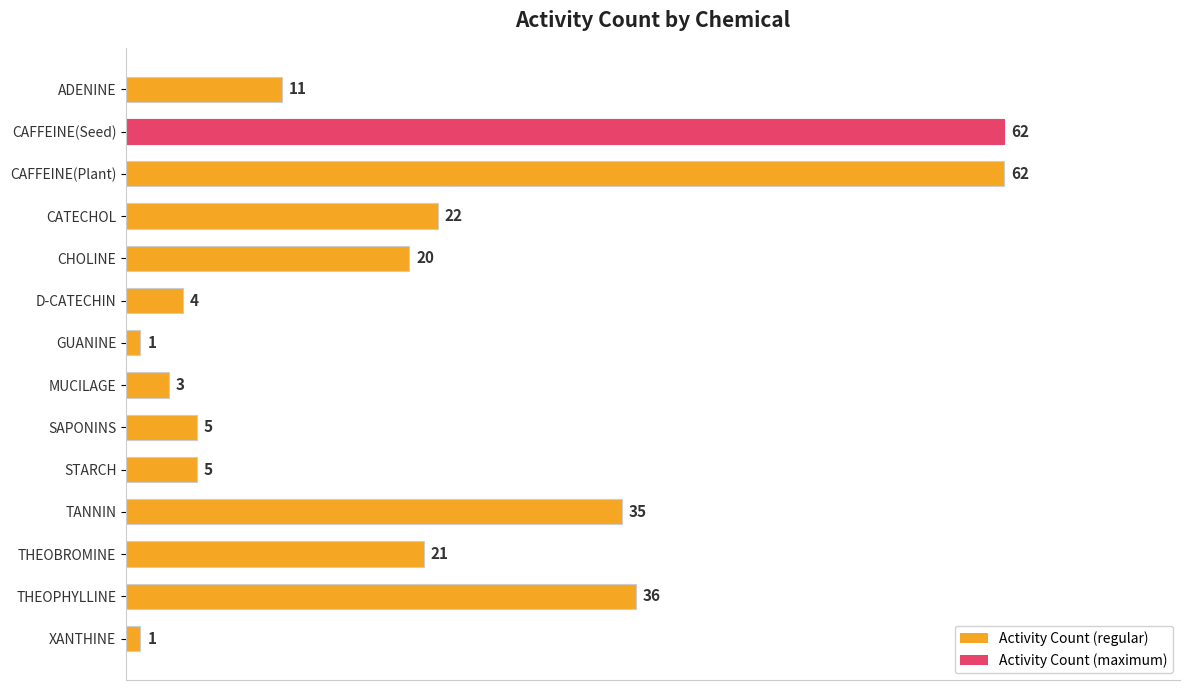

What position from the bottom is THEOBROMINE?

3